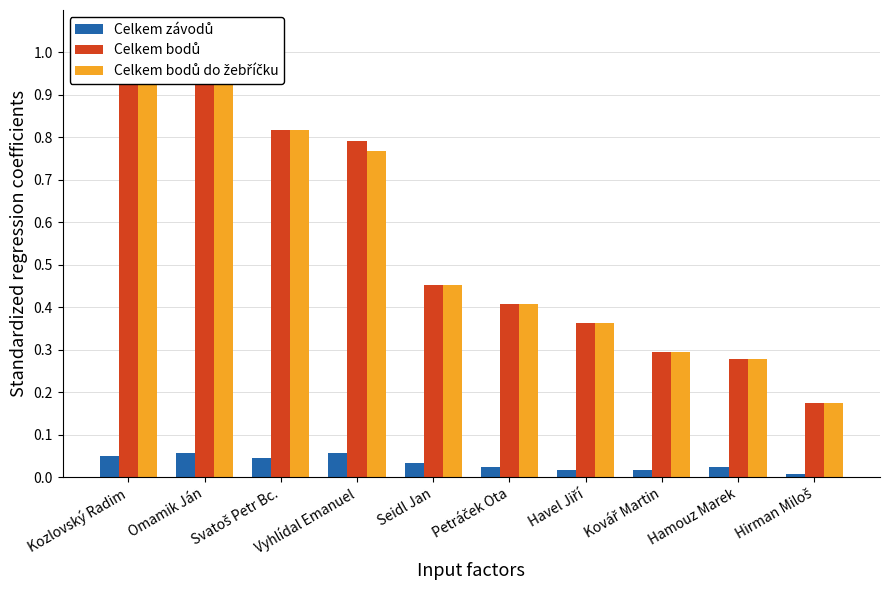

Reading left to right, what are all the values shown in this chart?

Celkem závodů: Kozlovský Radim=0.0	Omamik Ján=0.1	Svatoš Petr Bc.=0.0	Vyhlídal Emanuel=0.1	Seidl Jan=0.0	Petráček Ota=0.0	Havel Jiří=0.0	Kovář Martin=0.0	Hamouz Marek=0.0	Hirman Miloš=0.0
Celkem bodů: Kozlovský Radim=1.0	Omamik Ján=1.0	Svatoš Petr Bc.=0.8	Vyhlídal Emanuel=0.8	Seidl Jan=0.5	Petráček Ota=0.4	Havel Jiří=0.4	Kovář Martin=0.3	Hamouz Marek=0.3	Hirman Miloš=0.2
Celkem bodů do žebříčku: Kozlovský Radim=1.0	Omamik Ján=1.0	Svatoš Petr Bc.=0.8	Vyhlídal Emanuel=0.8	Seidl Jan=0.5	Petráček Ota=0.4	Havel Jiří=0.4	Kovář Martin=0.3	Hamouz Marek=0.3	Hirman Miloš=0.2